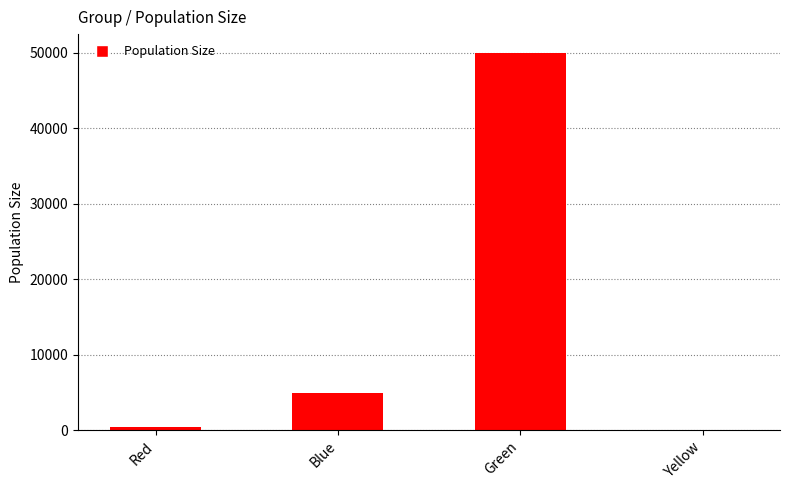

At which label is the value closest to 25002?

Blue